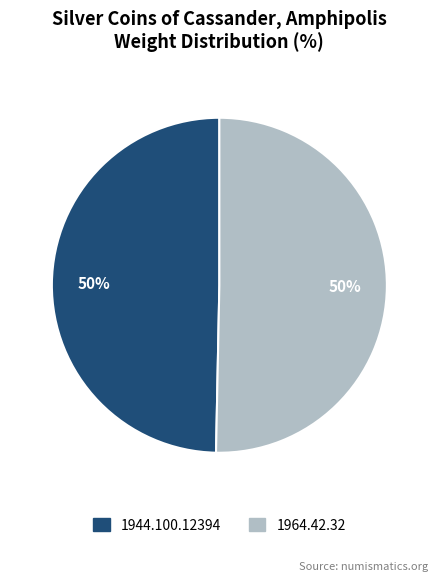

Is the sum of 1944.100.12394 and 1964.42.32 greater than half?

Yes